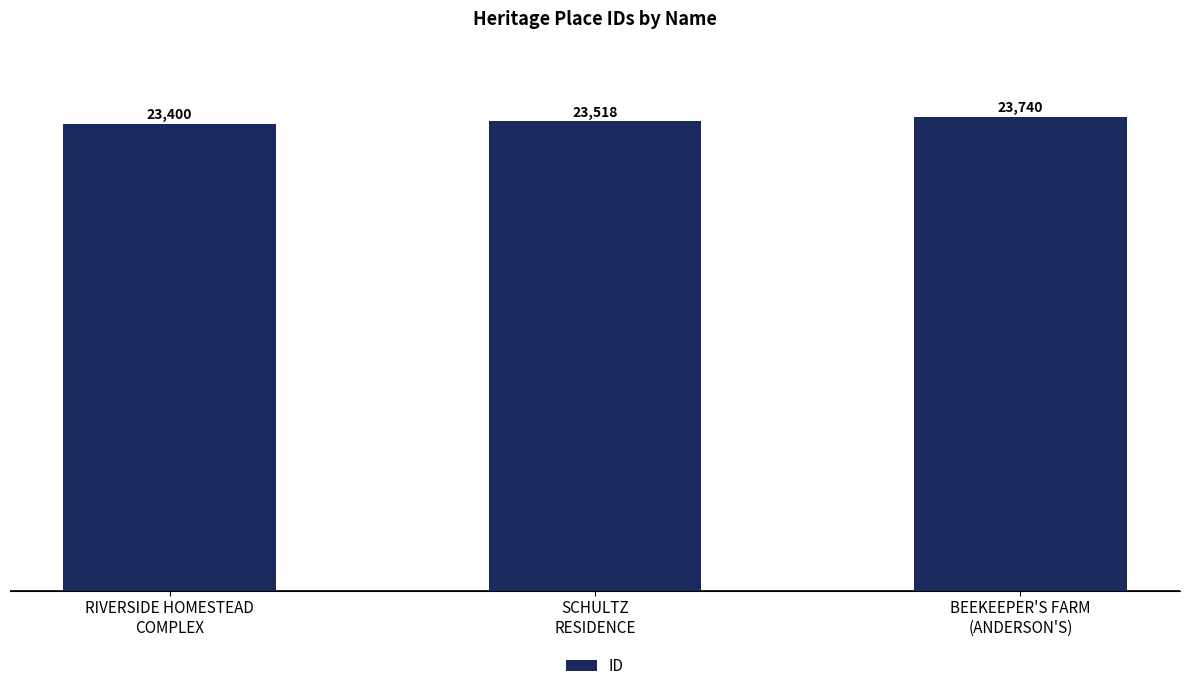

Reading left to right, what are all the values shown in this chart?

RIVERSIDE HOMESTEAD
COMPLEX=23400	SCHULTZ
RESIDENCE=23518	BEEKEEPER'S FARM
(ANDERSON'S)=23740